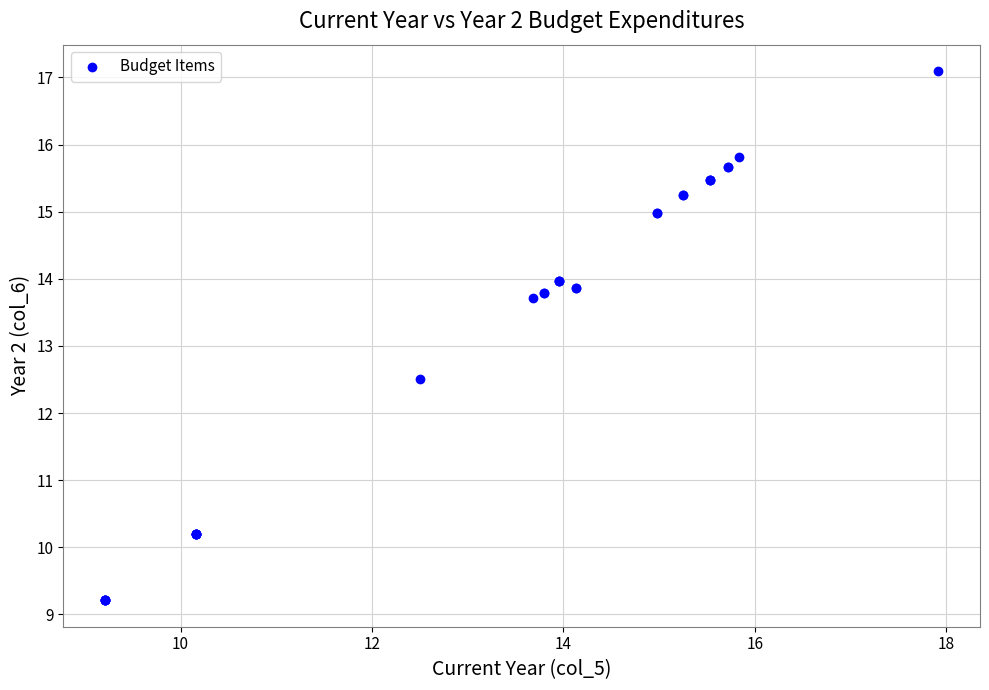

What Y value in the scatter plot is closest to 13?

12.5